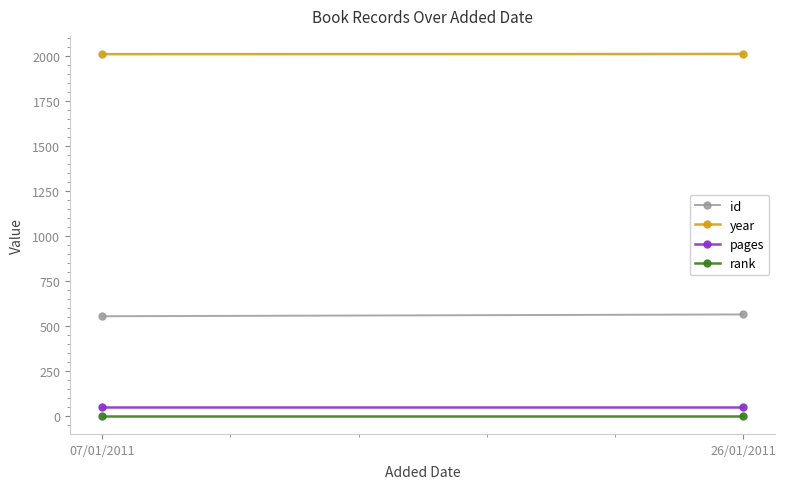

What is the spread (max minus min) of values at 26/01/2011?

2009